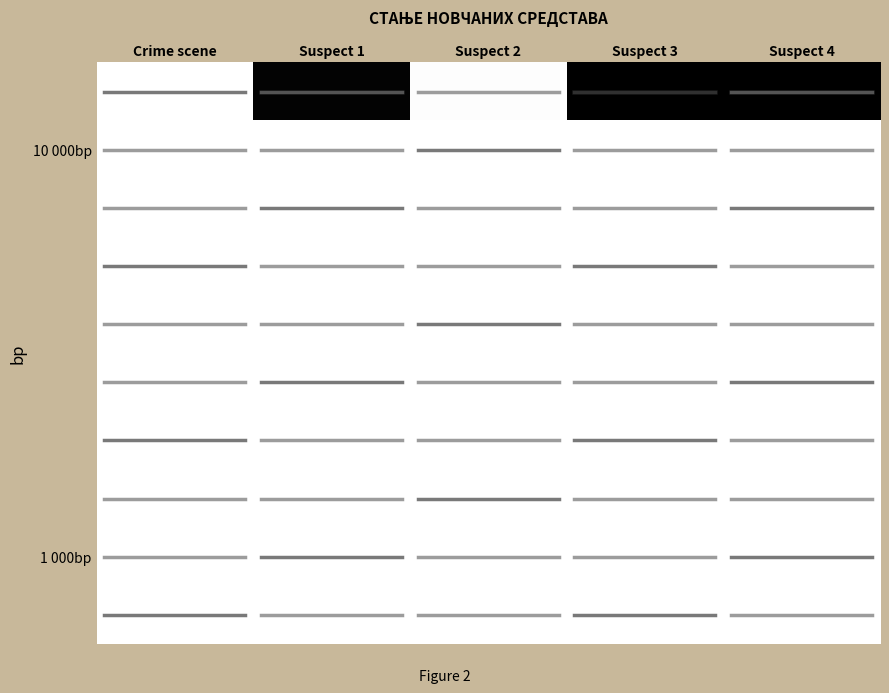

At which category is the sum across all series the highest?

Suspect 3